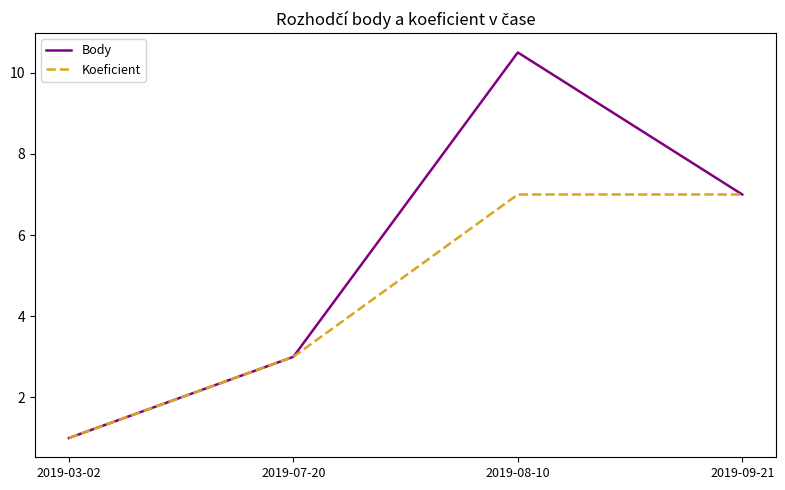

At which category is the sum across all series the highest?

2019-08-10